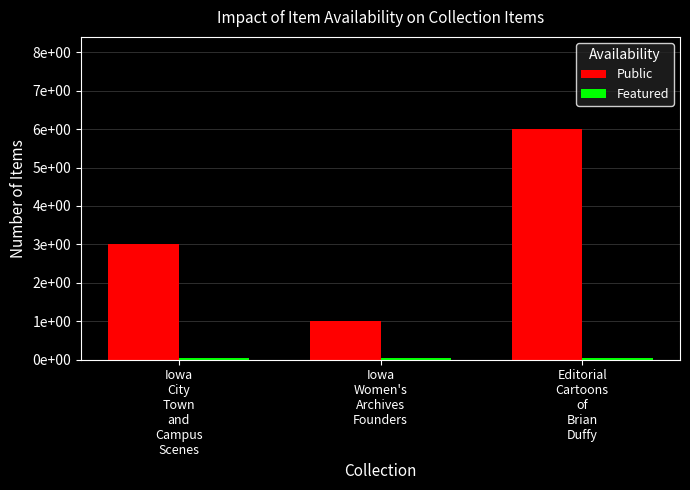

What is the maximum value shown in the chart?

6.0